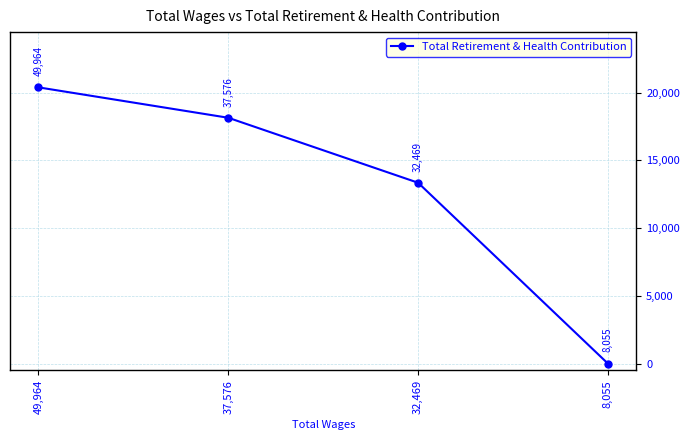

Rank the categories by value from highest to lowest.

49,964, 37,576, 32,469, 8,055